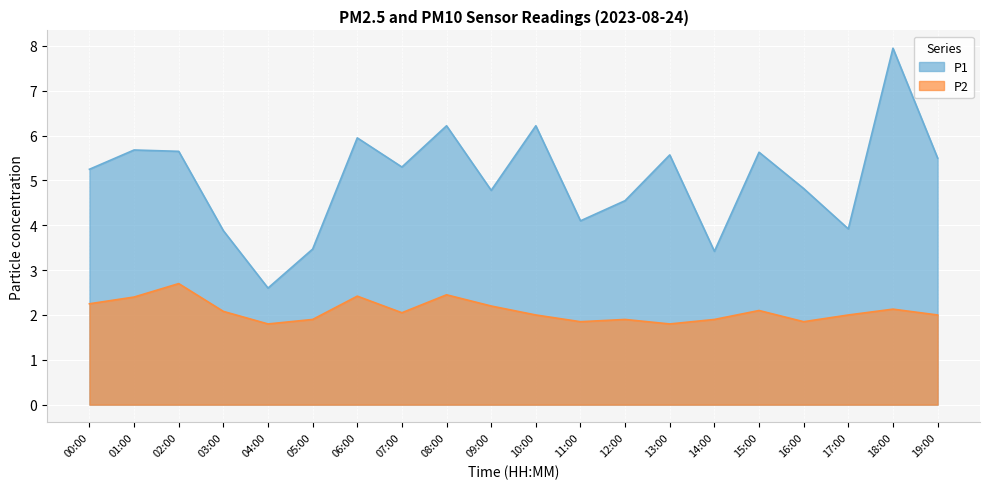

True or false: P2 has a value of 2.7 at 02:00.

True